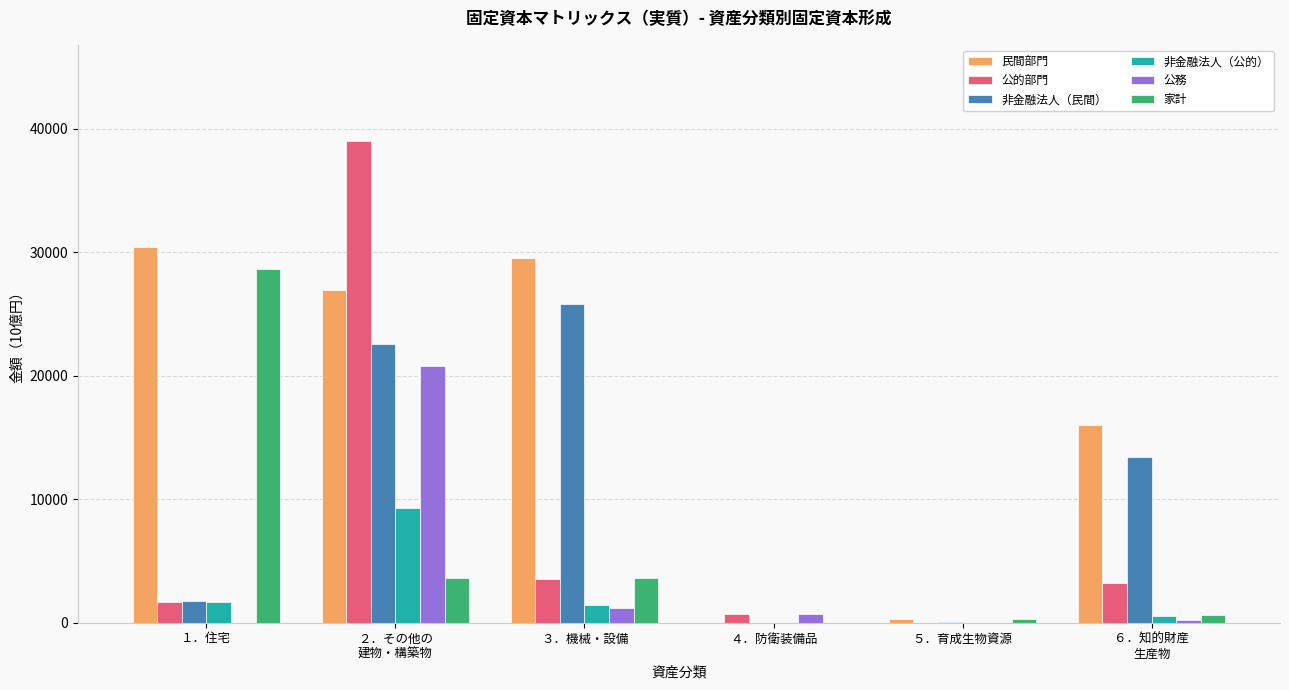

What is the total value across all series at １．住宅?

64116.4